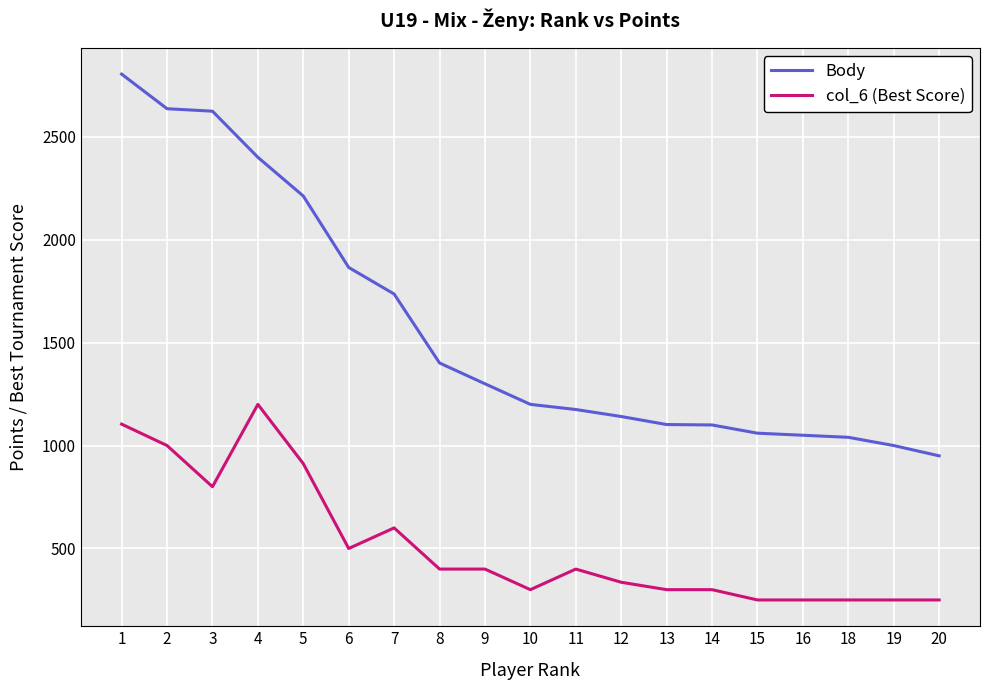

Between 15 and 8, which is larger?

8